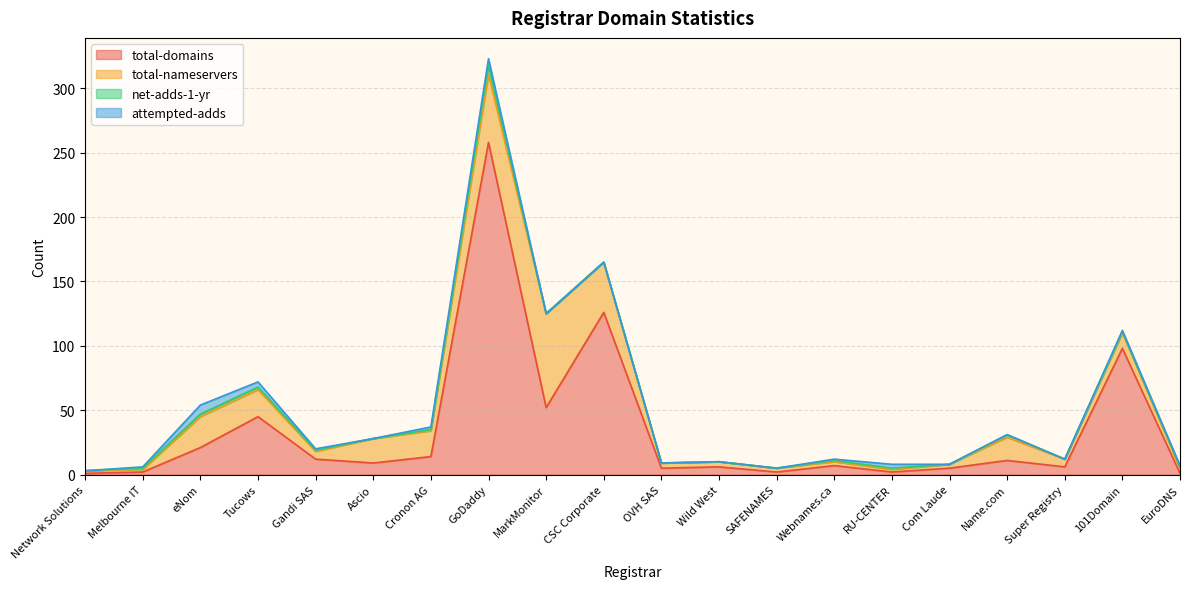

What is the maximum value for attempted-adds?

7